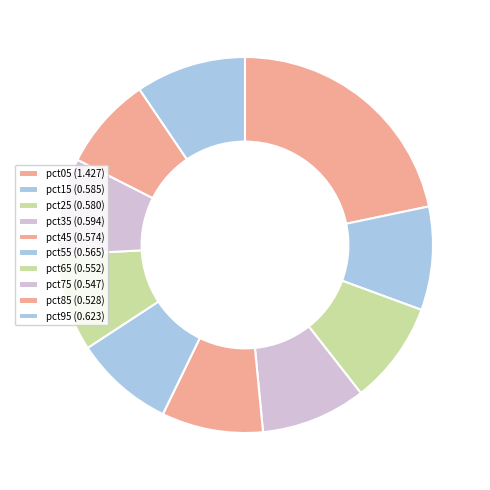

To the nearest percent, what is the difference between the largest and smallest slice percentages?

14%